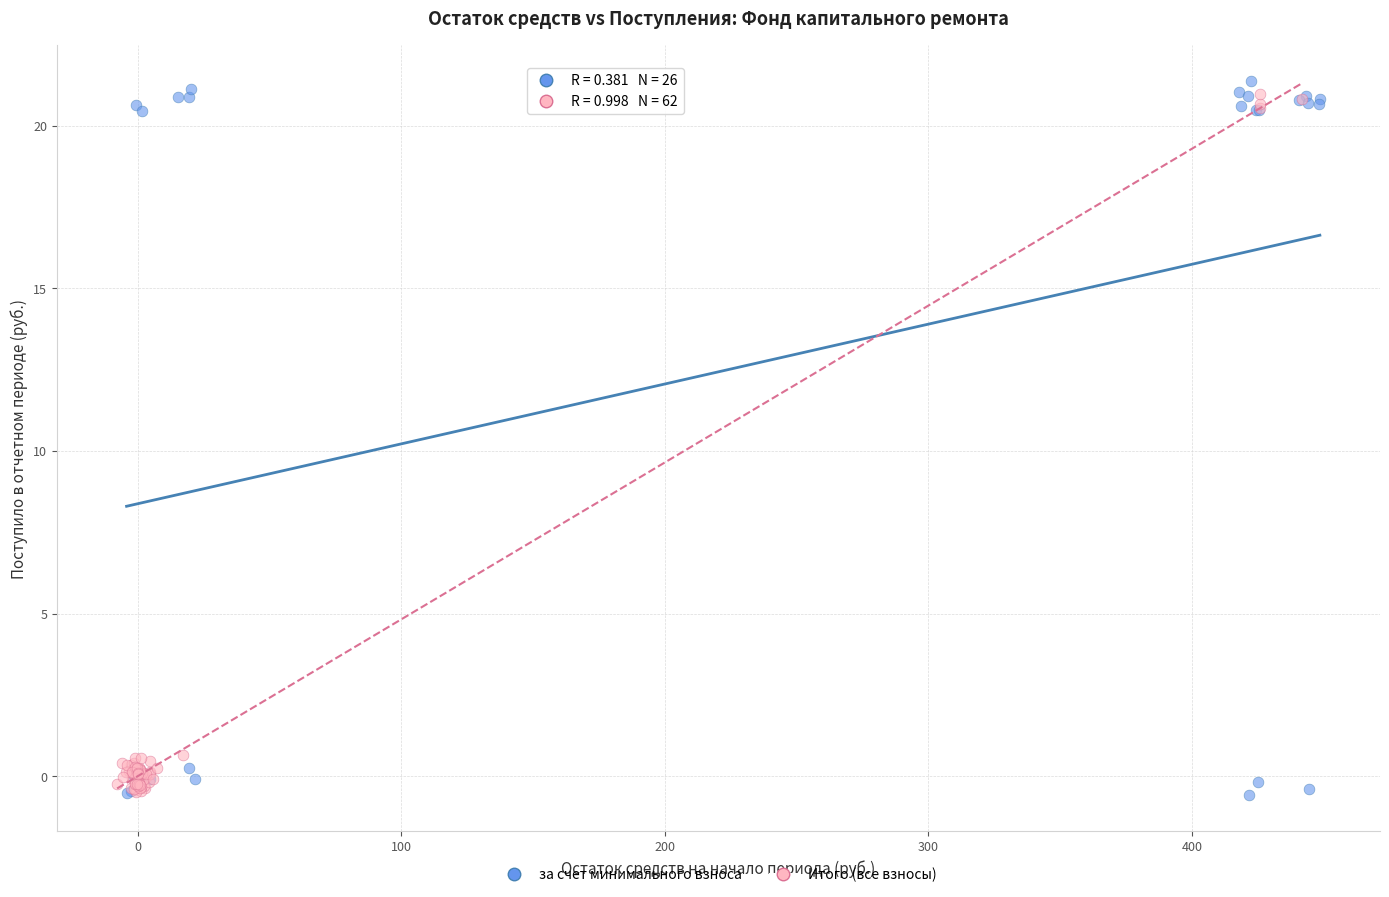

Which series reaches the maximum Y coordinate?

за счет минимального взноса